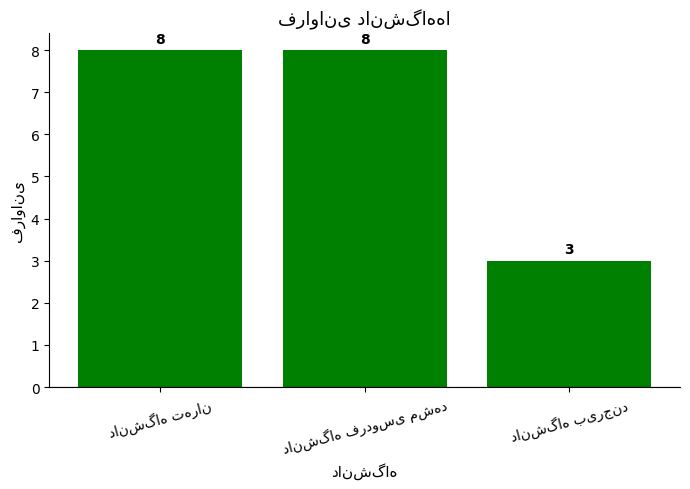

What is the smallest value displayed?

3